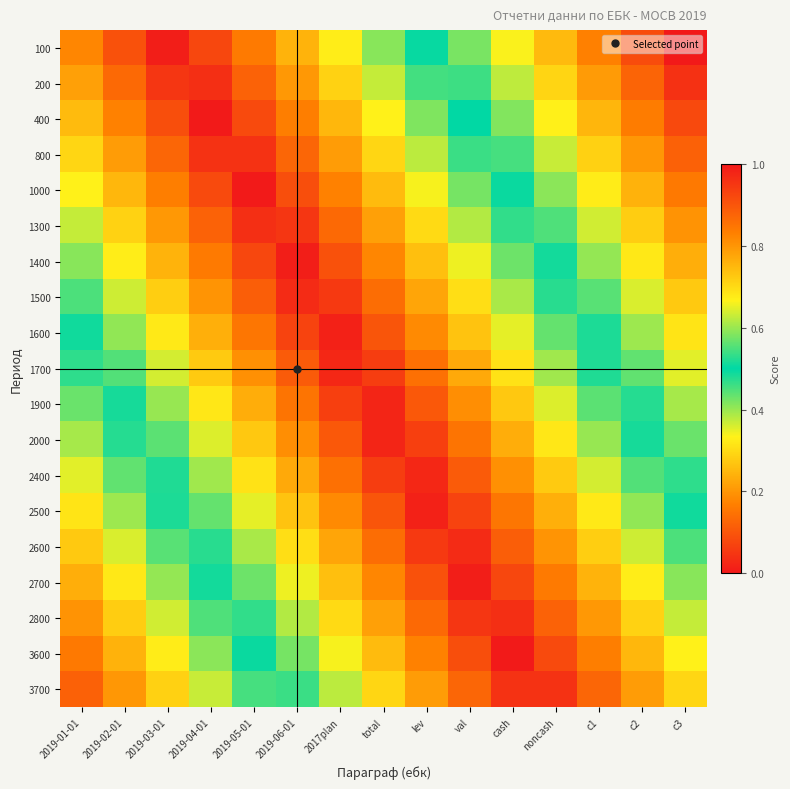

Which has a higher value, 2019-05-01 or cash?

cash